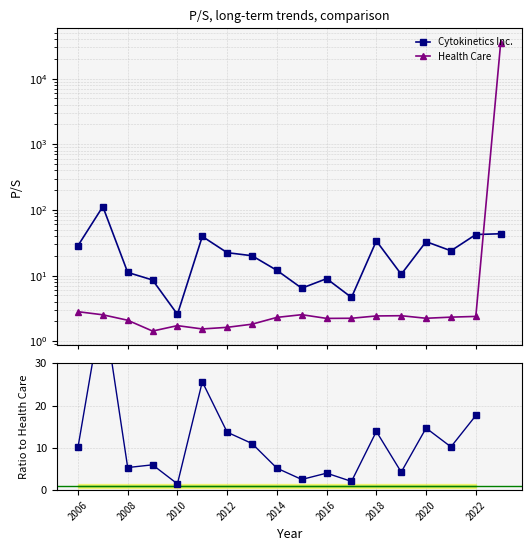

What are all the series names shown in the legend?

Cytokinetics Inc., Health Care